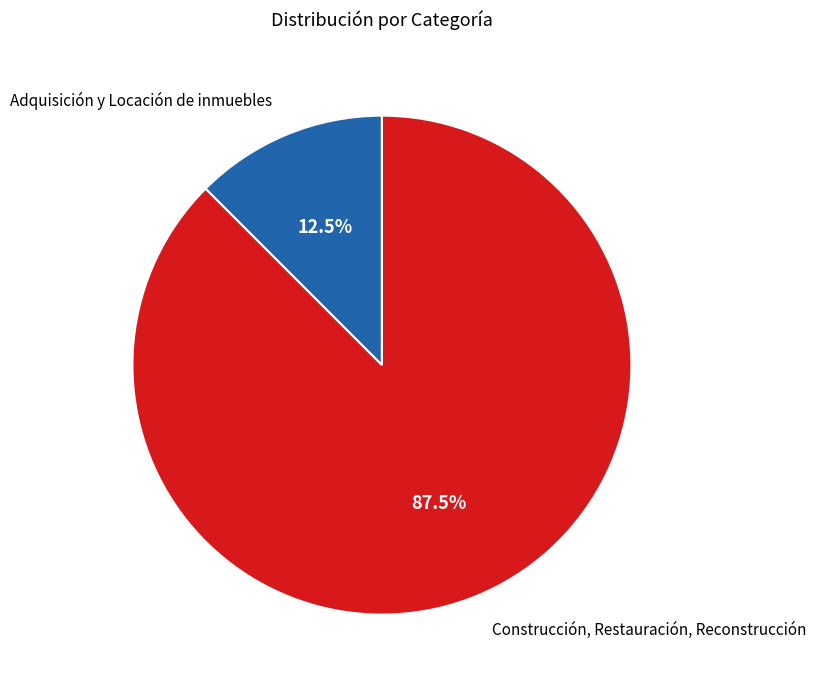

Is there any slice that represents more than half of the pie?

Yes